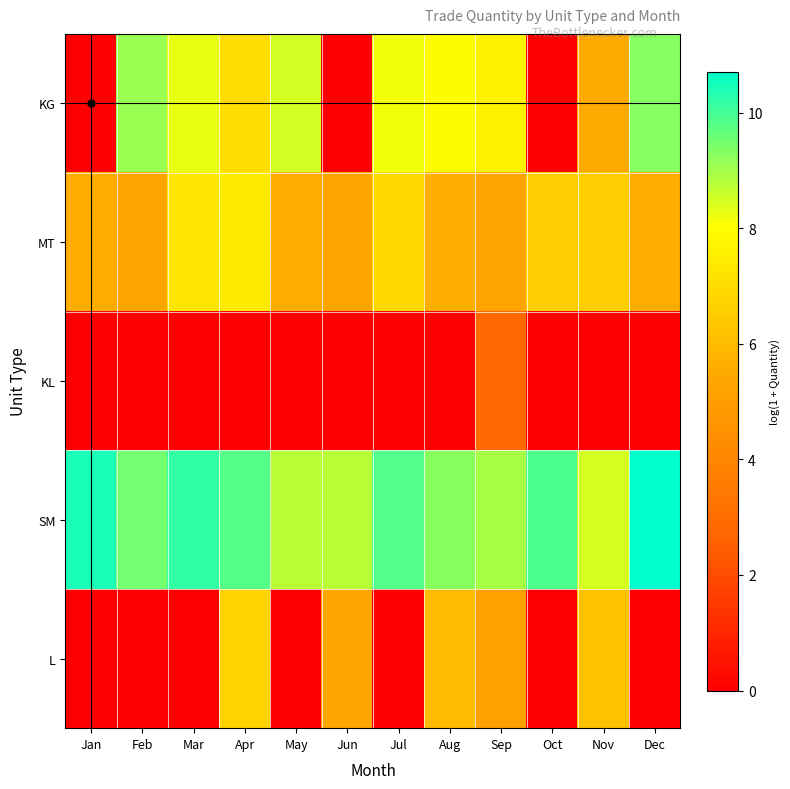

Rank the series by their maximum value, from highest to lowest.

SM, KG, MT, L, KL